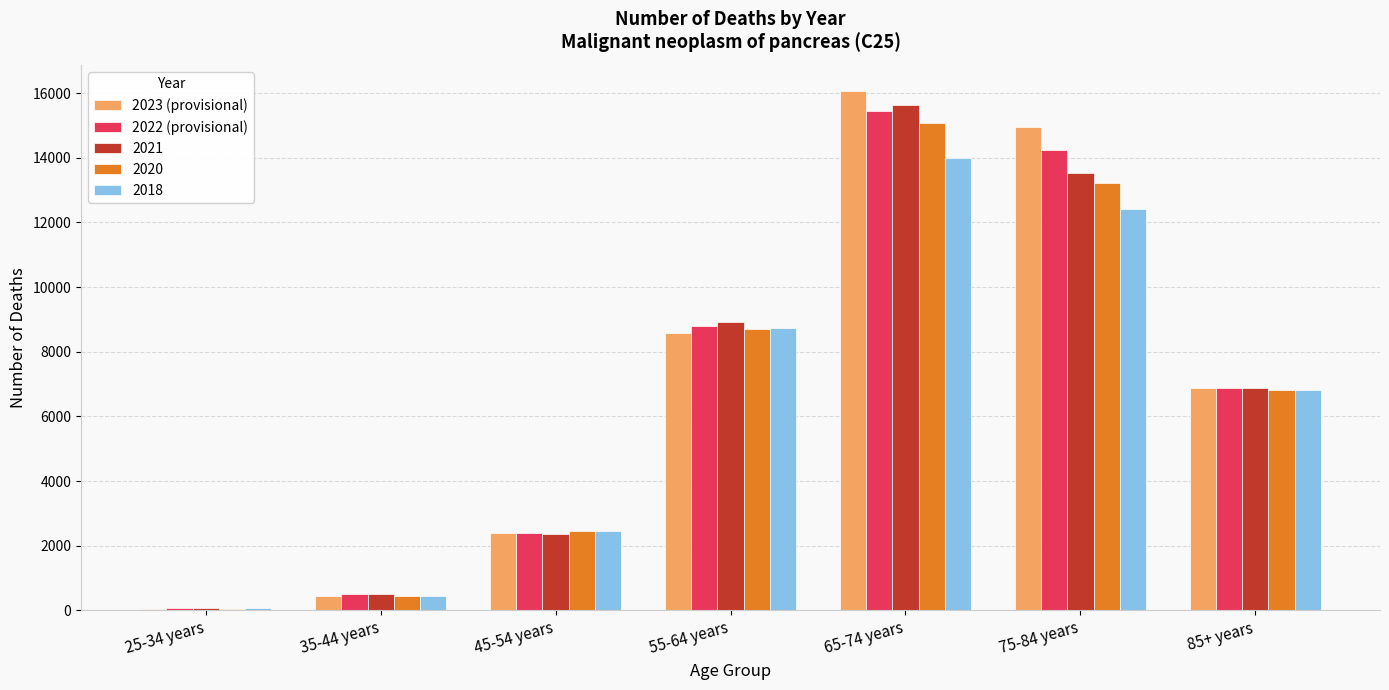

List the labels in order of 2018 value, smallest first.

25-34 years, 35-44 years, 45-54 years, 85+ years, 55-64 years, 75-84 years, 65-74 years